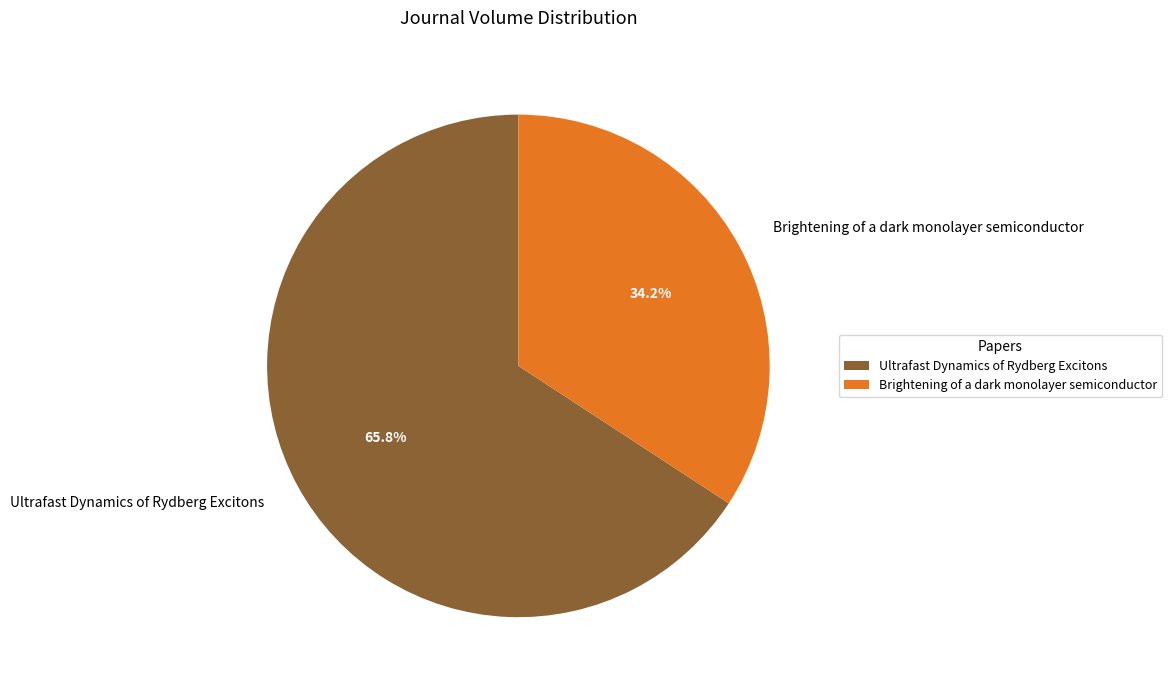

Which slice is the largest?

Ultrafast Dynamics of Rydberg Excitons